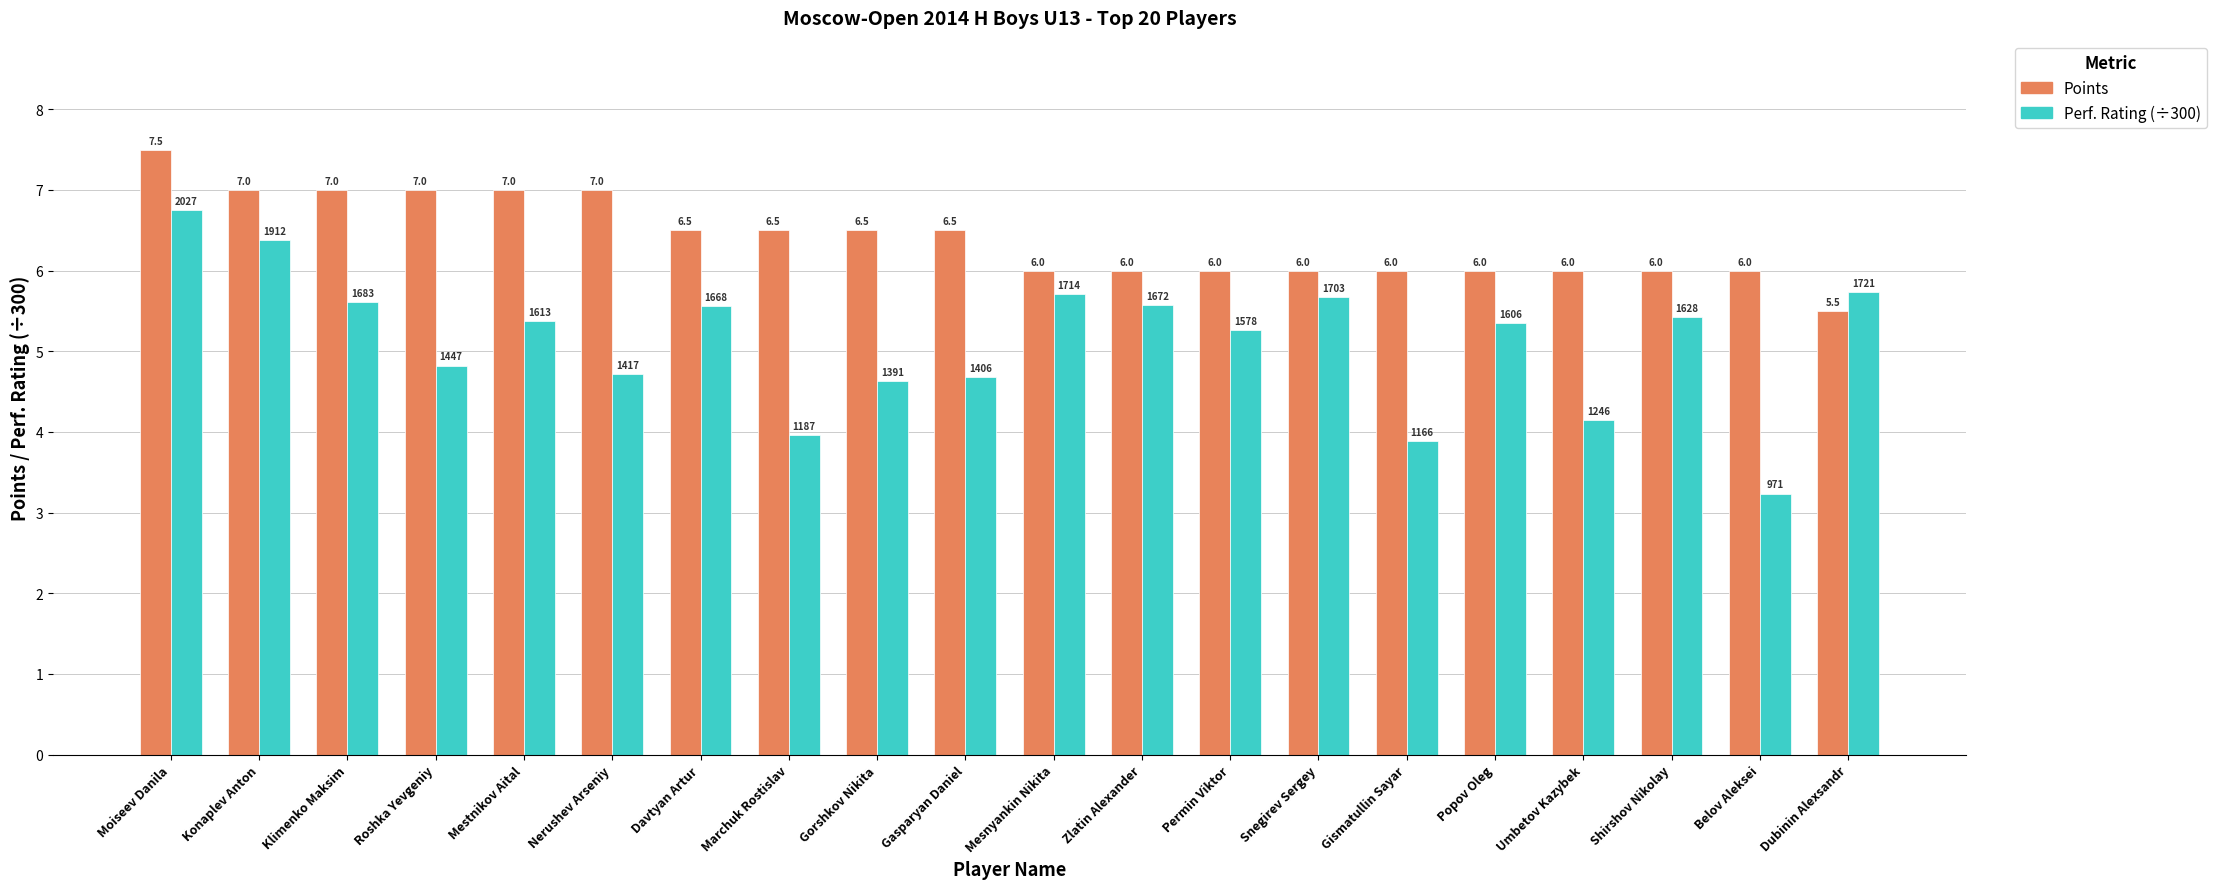

Rank the series by their maximum value, from lowest to highest.

Perf. Rating (÷300), Points